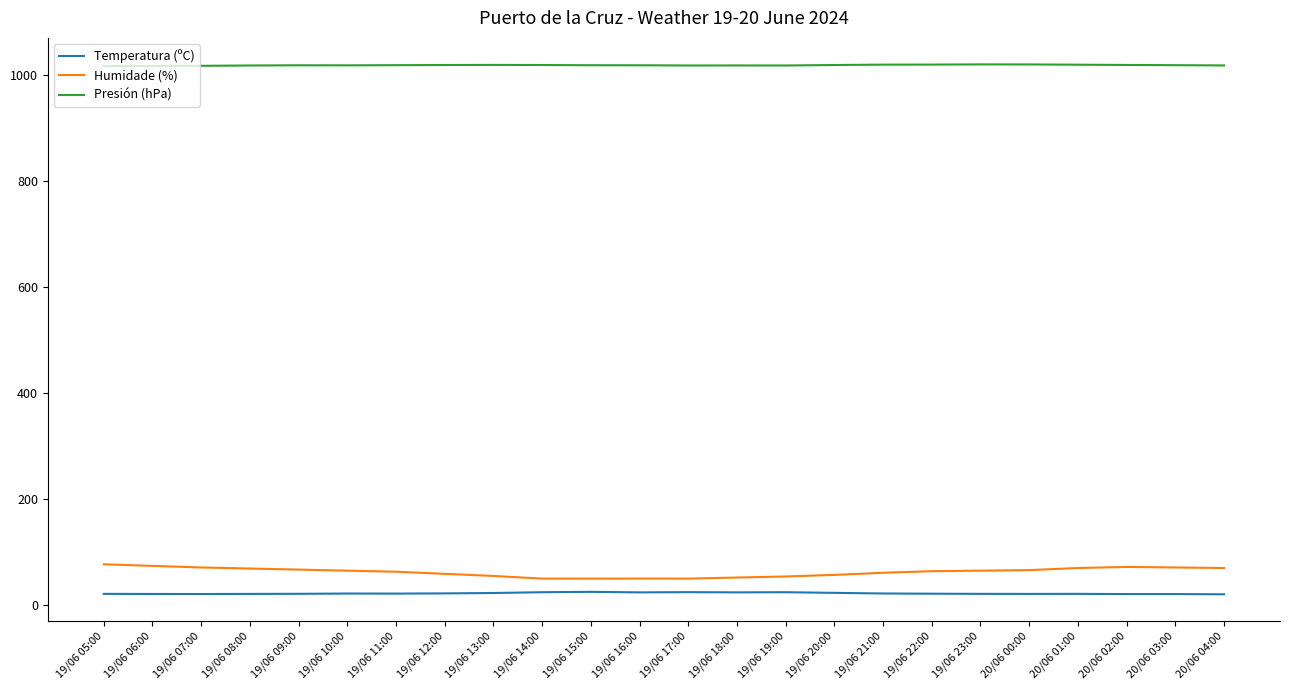

What is the greatest value displayed?

1020.5